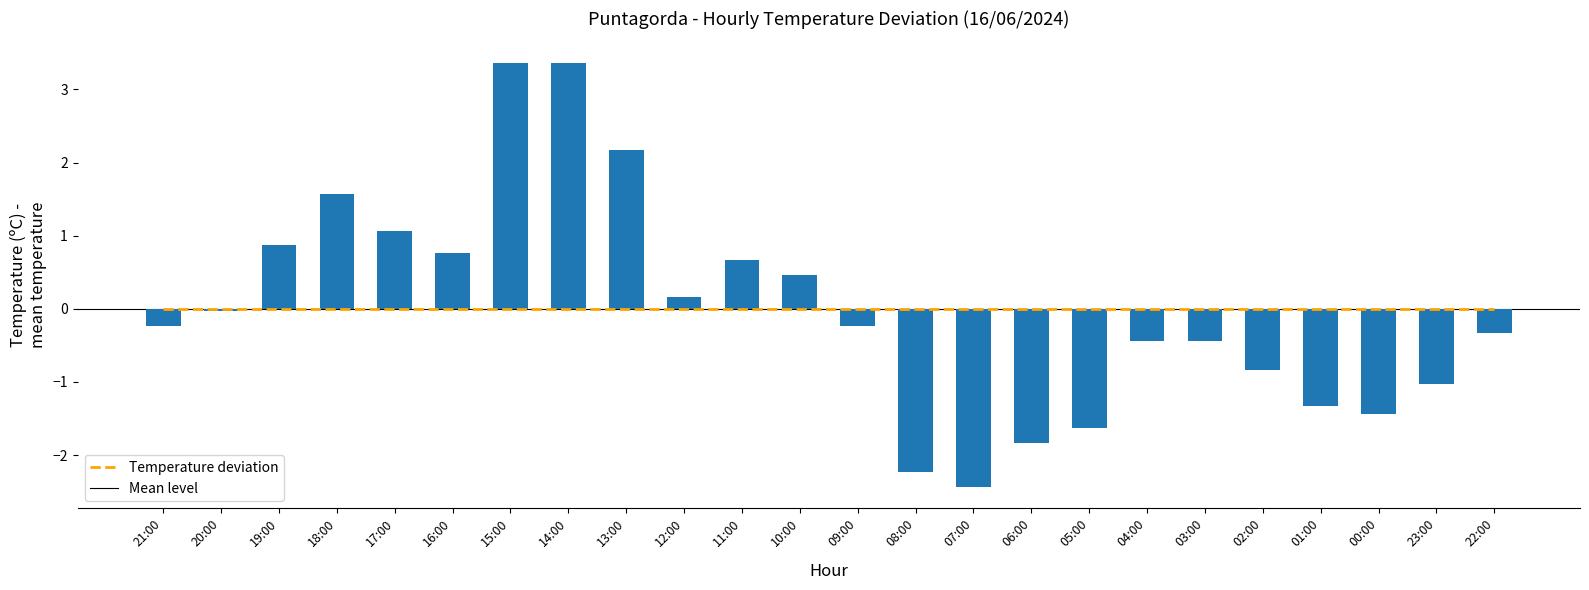

What is the spread (max minus min) of values at 15:00?

3.4